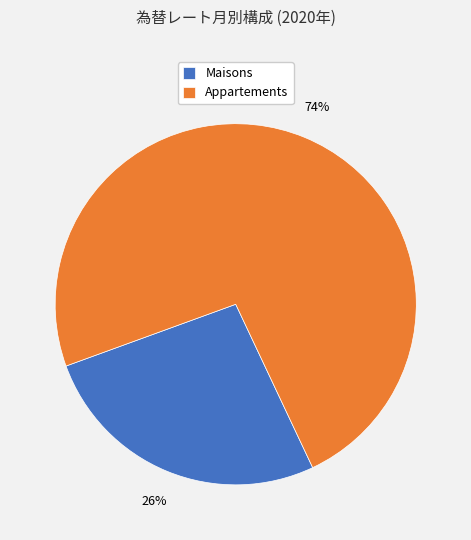

What is the smallest slice in the pie chart?

Maisons